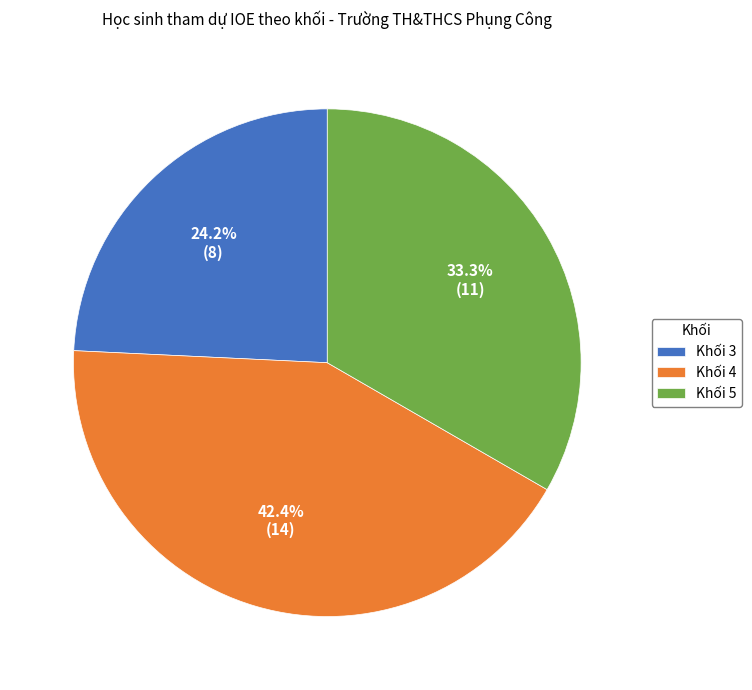

Between Khối 4 and Khối 5, which is larger?

Khối 4